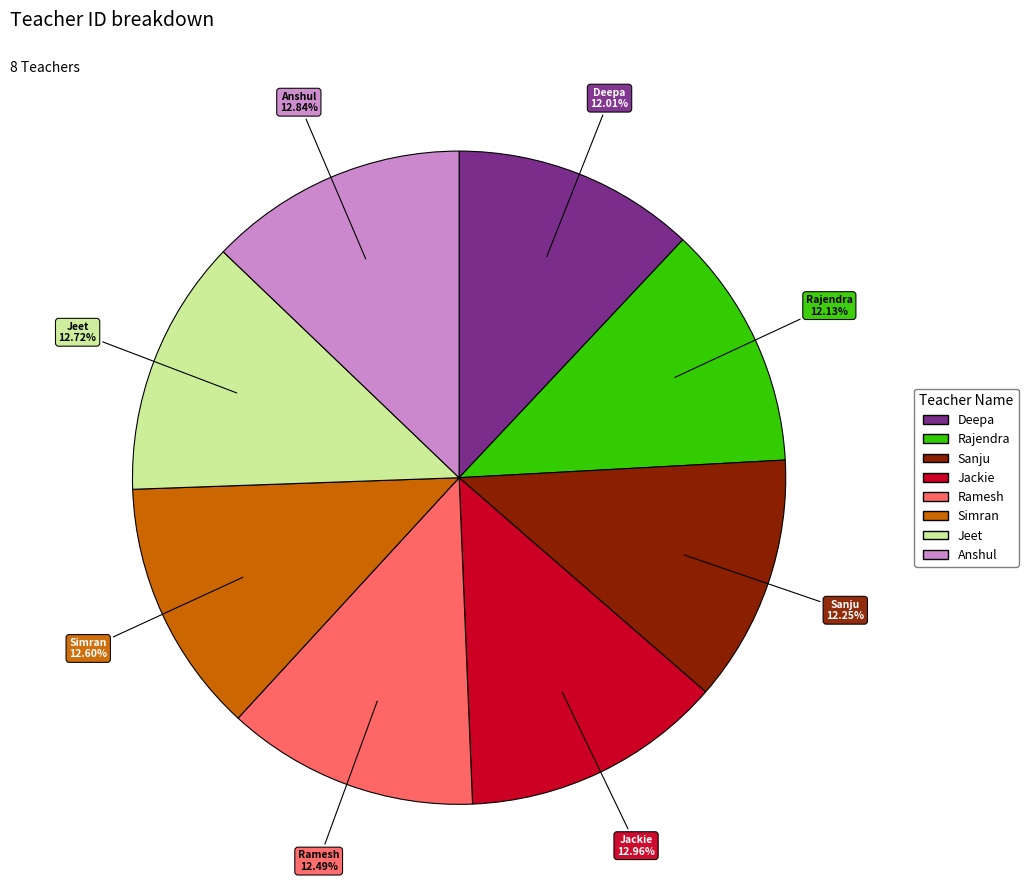

Do Ramesh and Jackie together represent more than half of the pie?

No